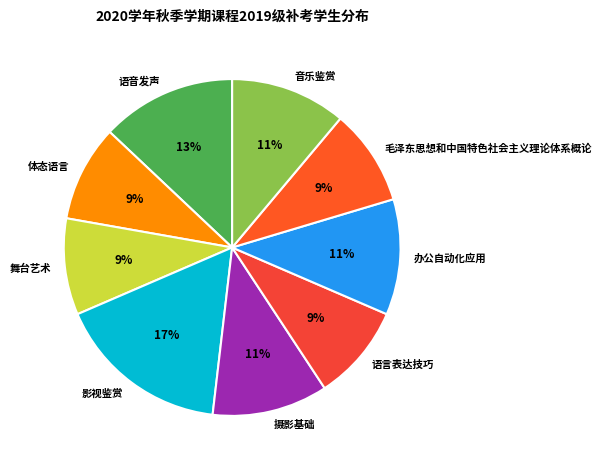

What percentage is the 毛泽东思想和中国特色社会主义理论体系概论 slice, to the nearest percent?

9%